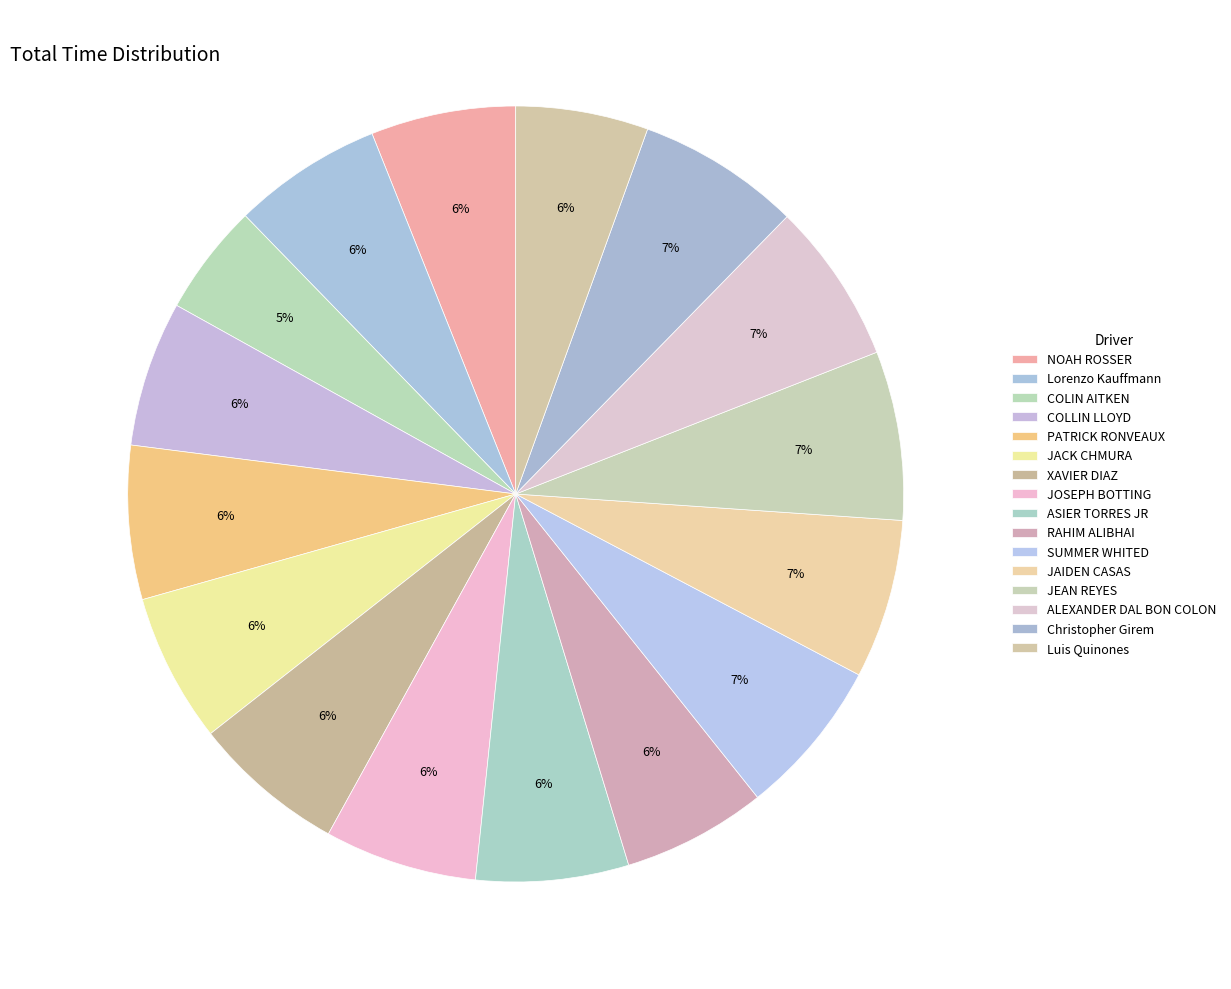

Between JEAN REYES and PATRICK RONVEAUX, which is larger?

JEAN REYES